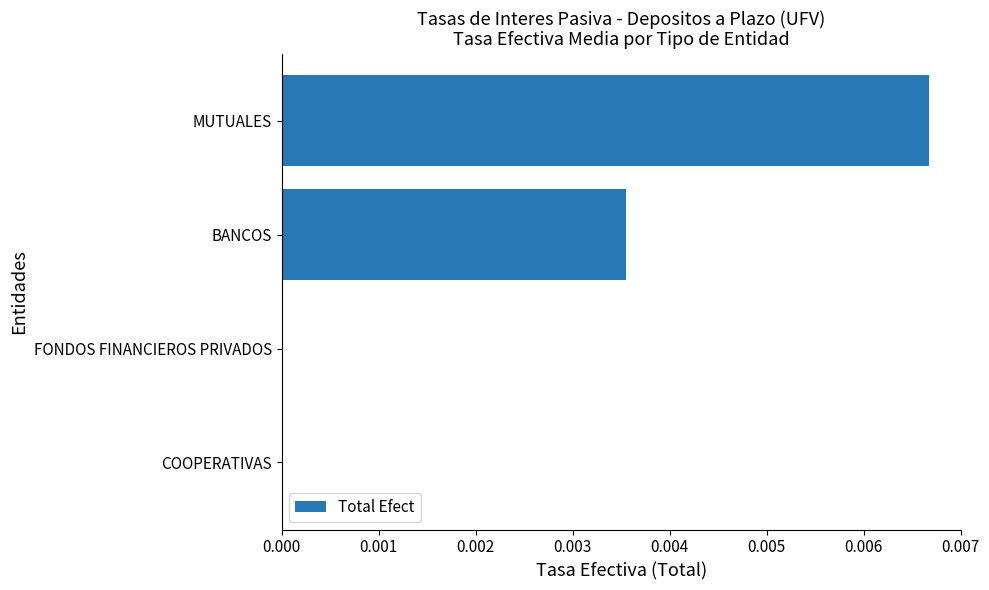

The chart shows a value of 0.0 at COOPERATIVAS. True or false?

True